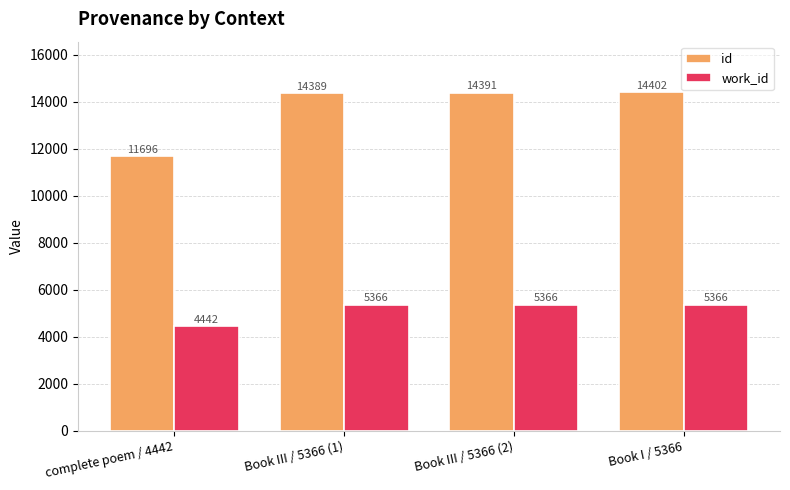

Which series has the largest total across all categories?

id